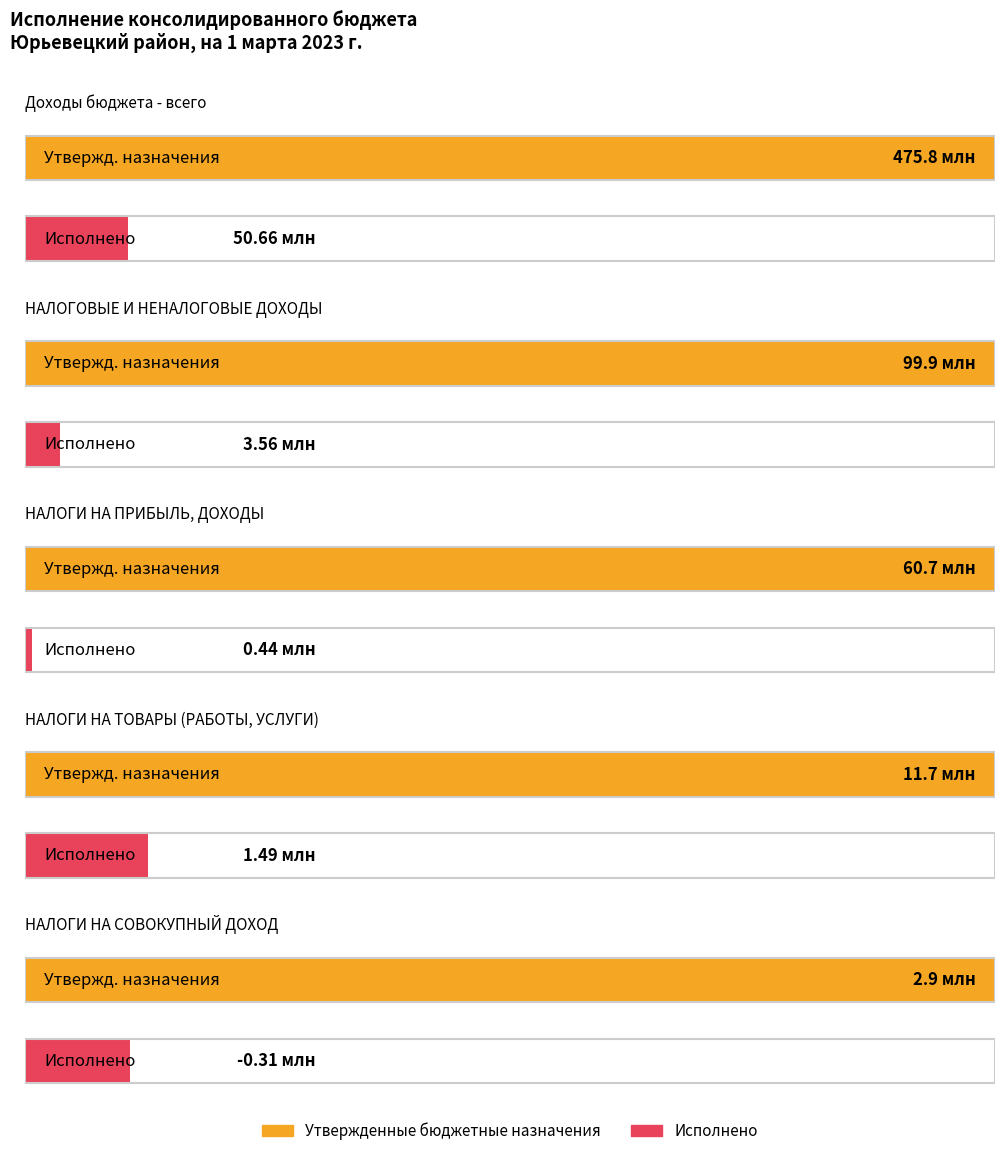

The value of Исполнено at НАЛОГИ НА ПРИБЫЛЬ, ДОХОДЫ is 438116.0. True or false?

True